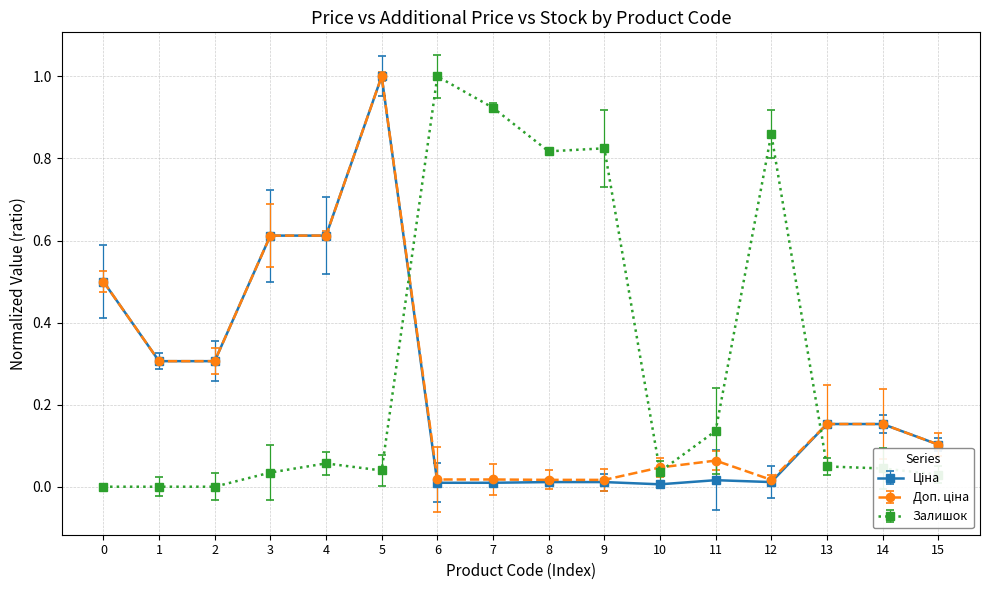

Which series has the largest total across all categories?

Залишок